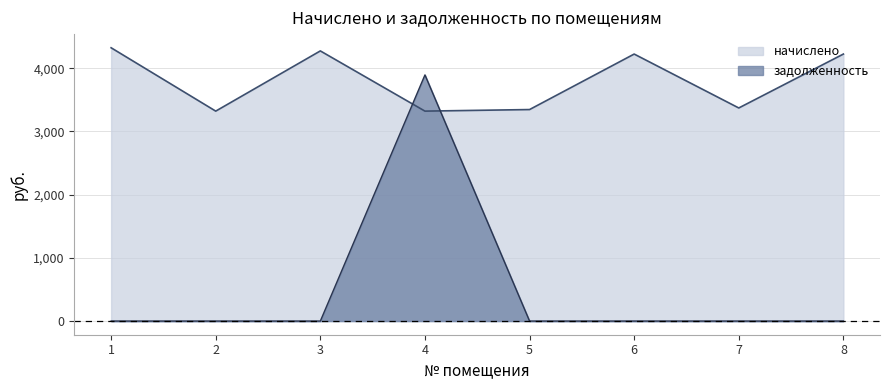

What is the value of the начислено point at the 3rd from the left?

4272.5